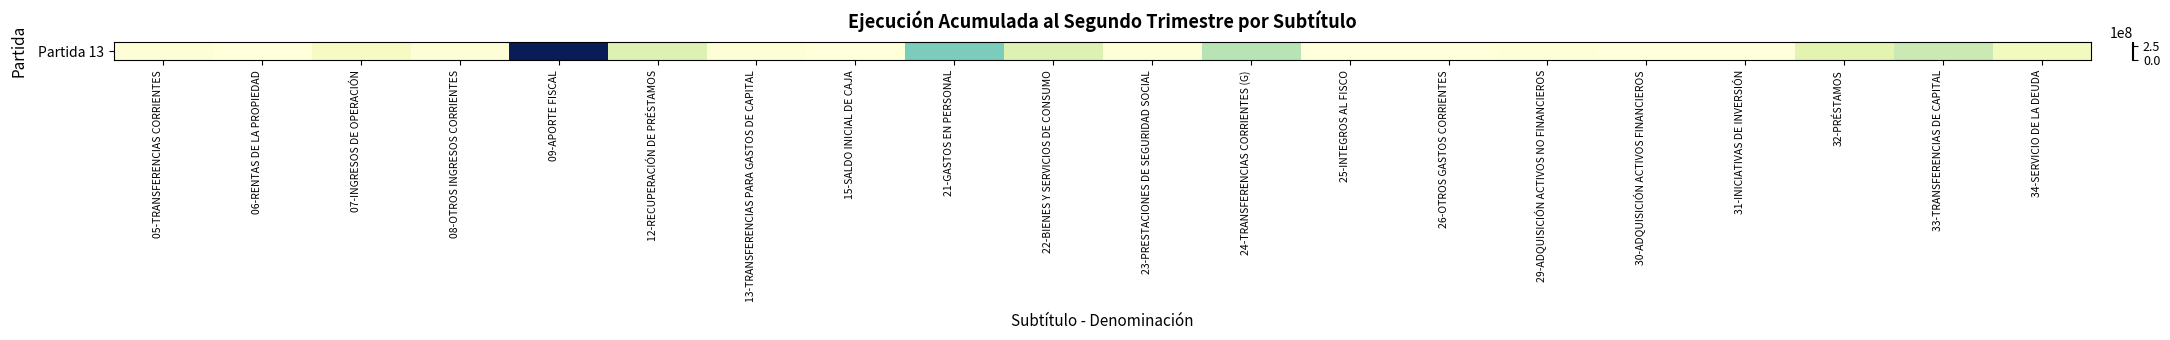

Is it true that the value at 25-INTEGROS AL FISCO is 43790?

True